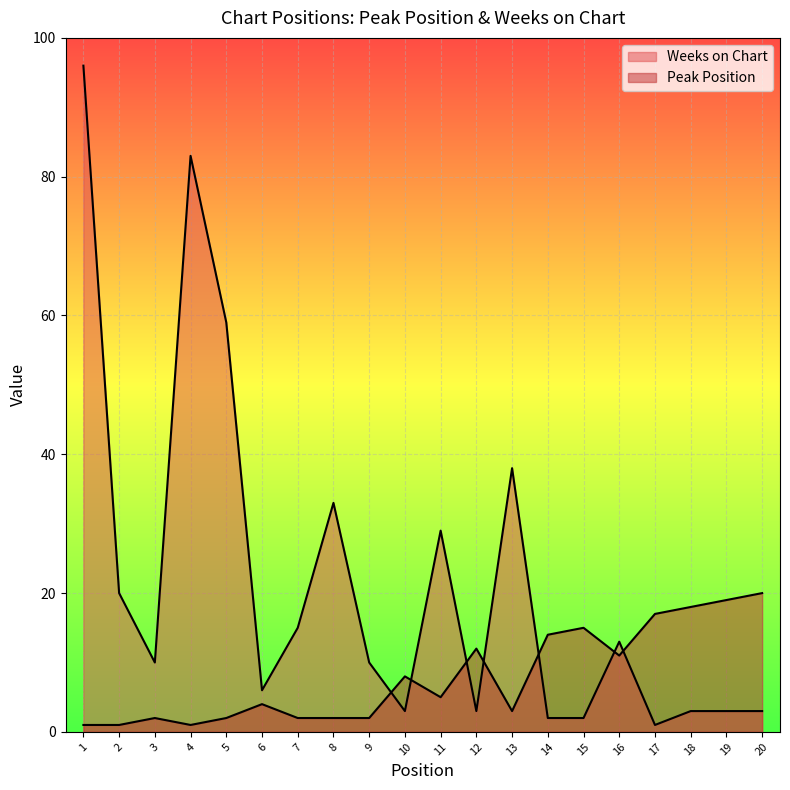

What is the difference between the Weeks on Chart values at 15 and 8?

31